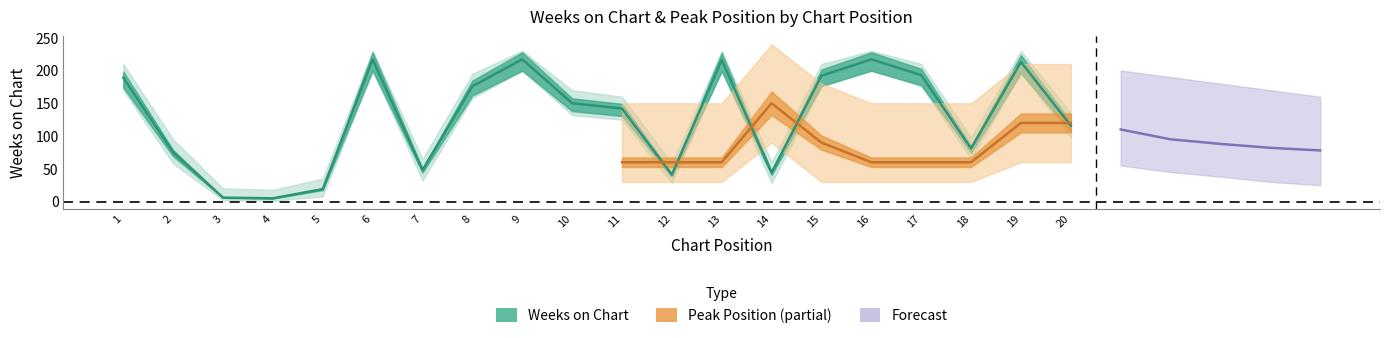

Reading left to right, what are all the values shown in this chart?

189	75	6	5	19	217	48	176	217	150	142	41	216	44	192	217	193	81	213	116